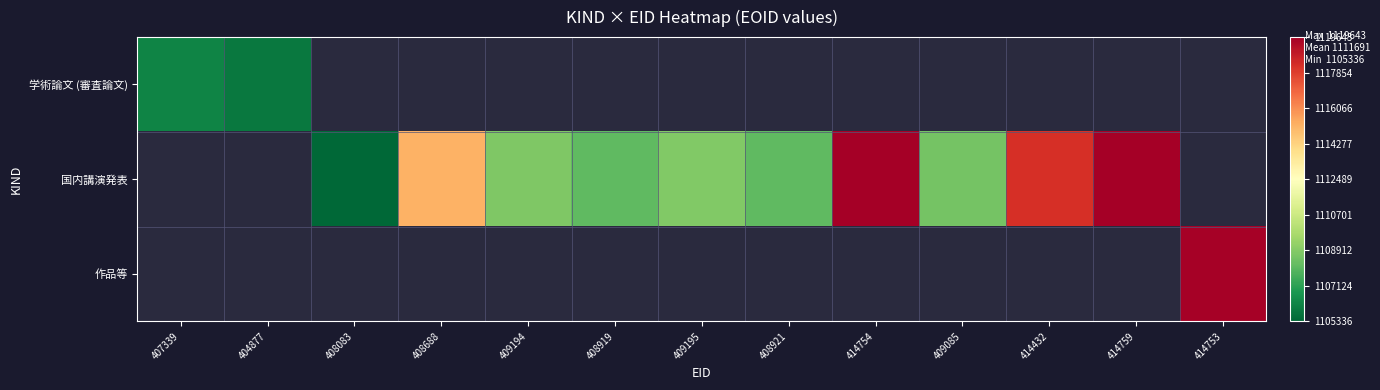

What is the greatest value displayed?

1119643.0